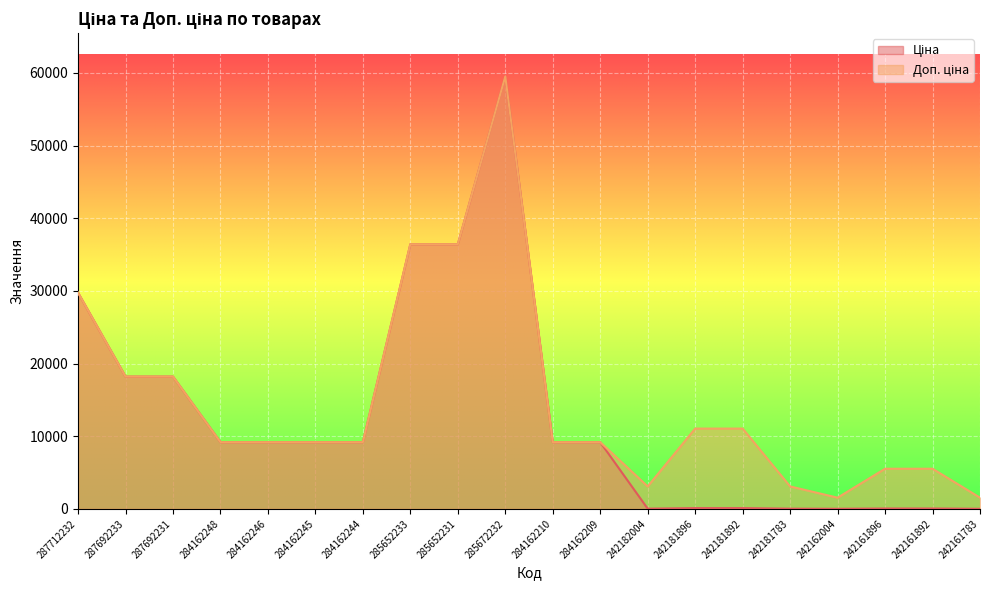

At which label does Ціна first exceed 9185?

287712232